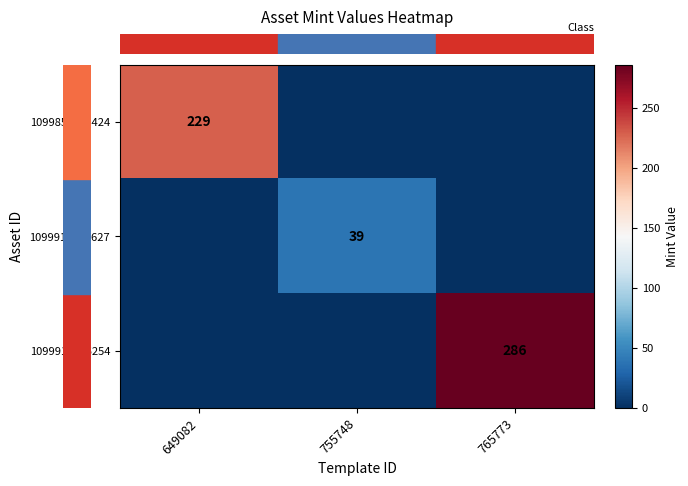

Count the number of data series in this chart.

3